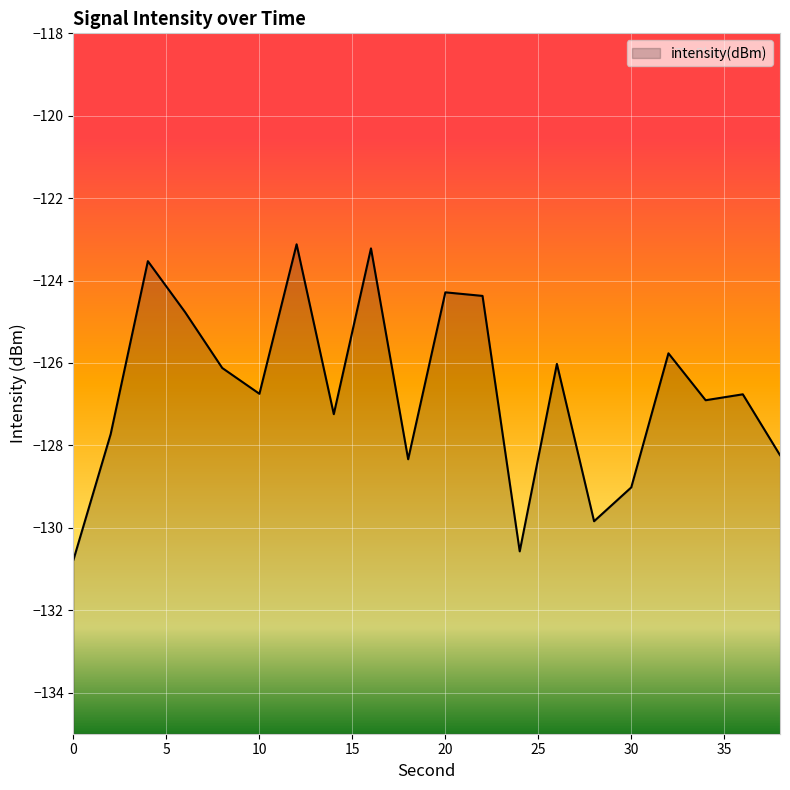

What is the value of the 7th point from the left?

-123.1